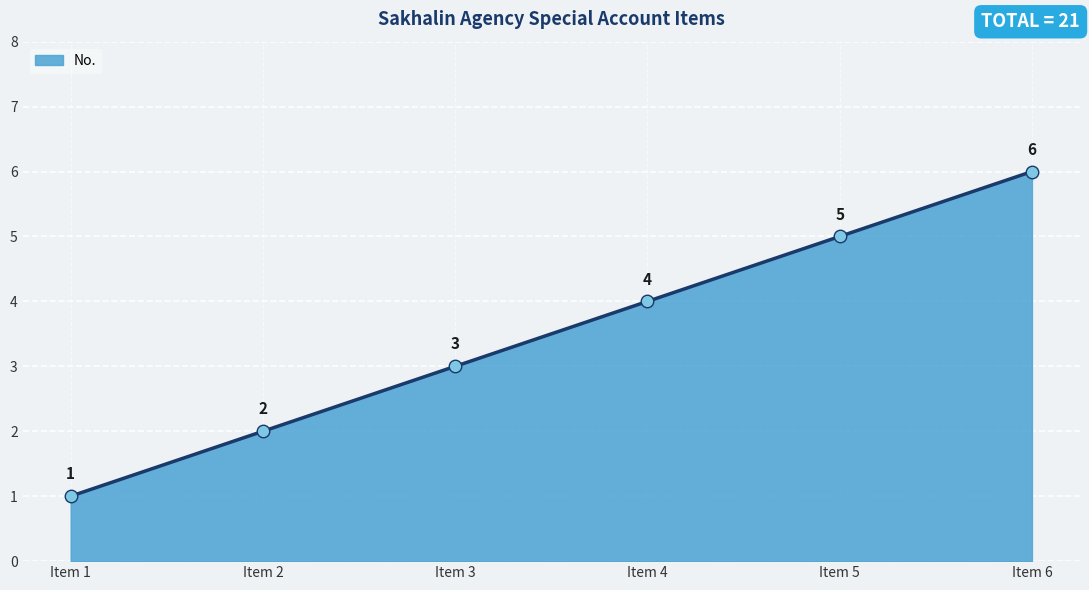

Between Item 6 and Item 5, which is larger?

Item 6